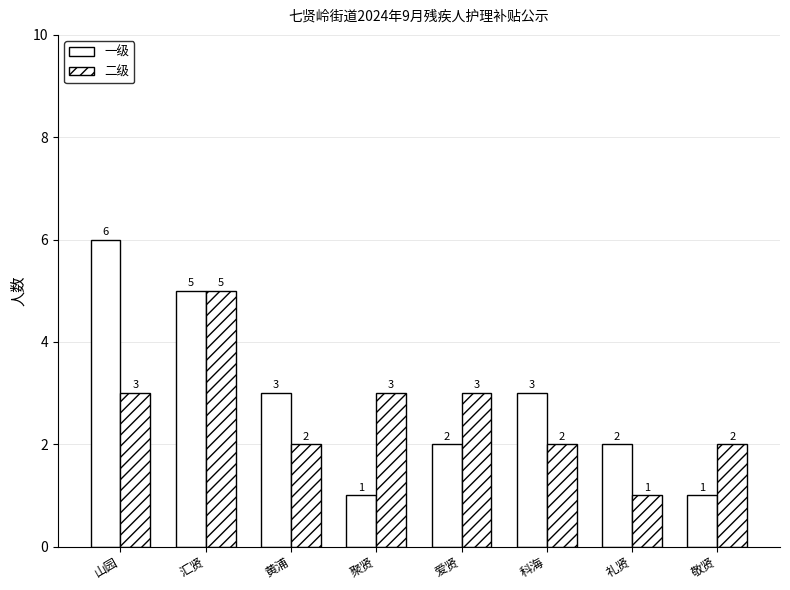

Is it true that 二级 equals 1 at 山园?

False